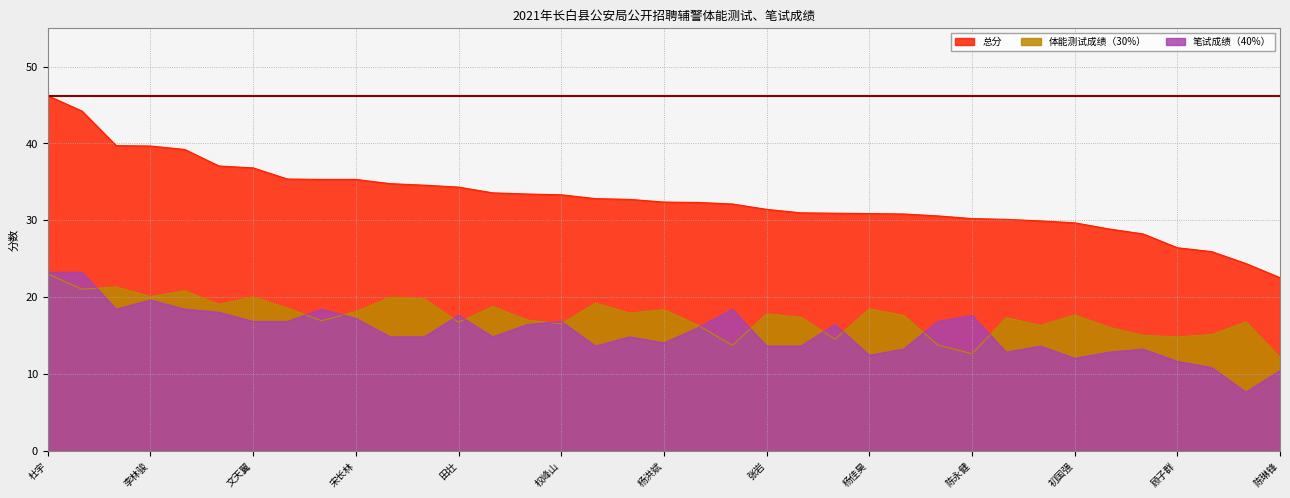

The 总分 series shows 32.8 at 李万刚. True or false?

True